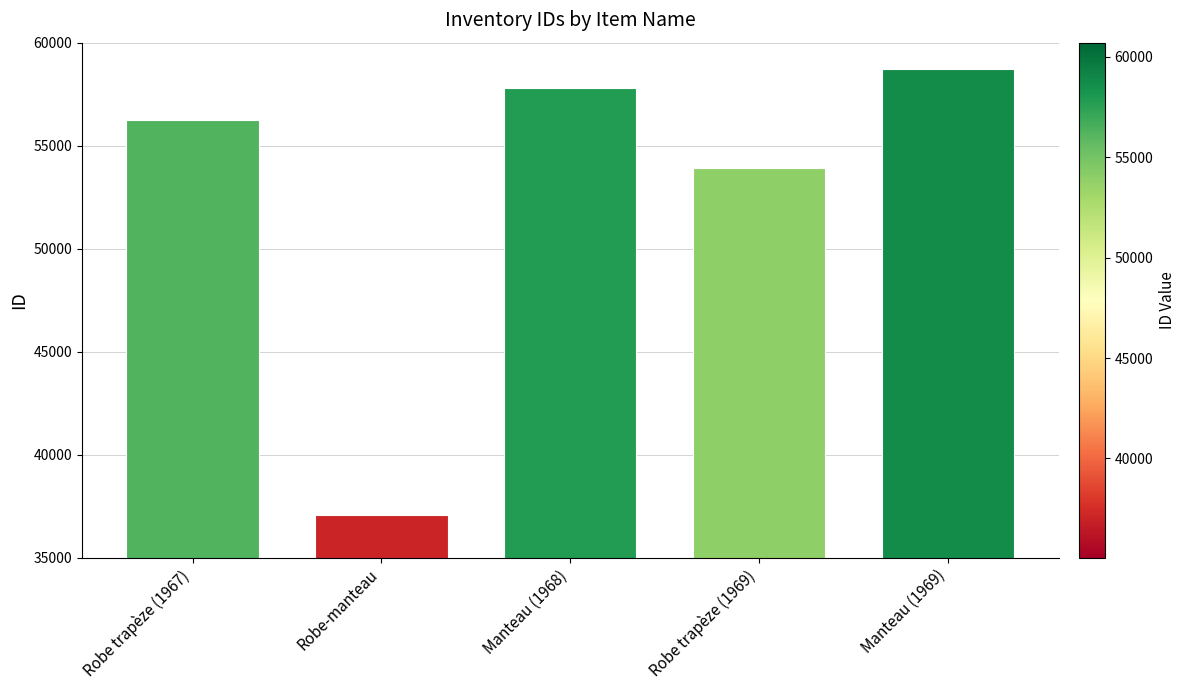

What is the sum of the values at Manteau (1968) and Robe trapèze (1967)?

114066